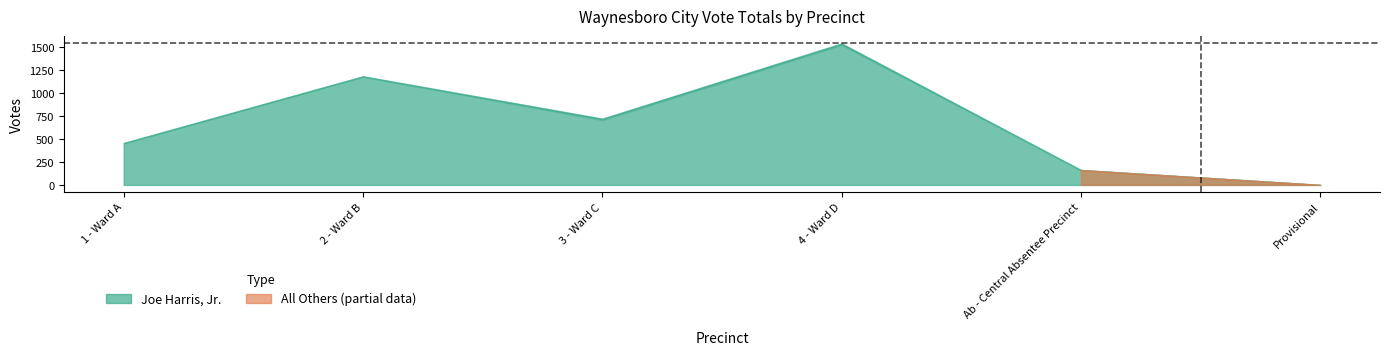

List the labels in order of Joe Harris, Jr. value, largest first.

4 - Ward D, 2 - Ward B, 3 - Ward C, 1 - Ward A, Ab - Central Absentee Precinct, Provisional